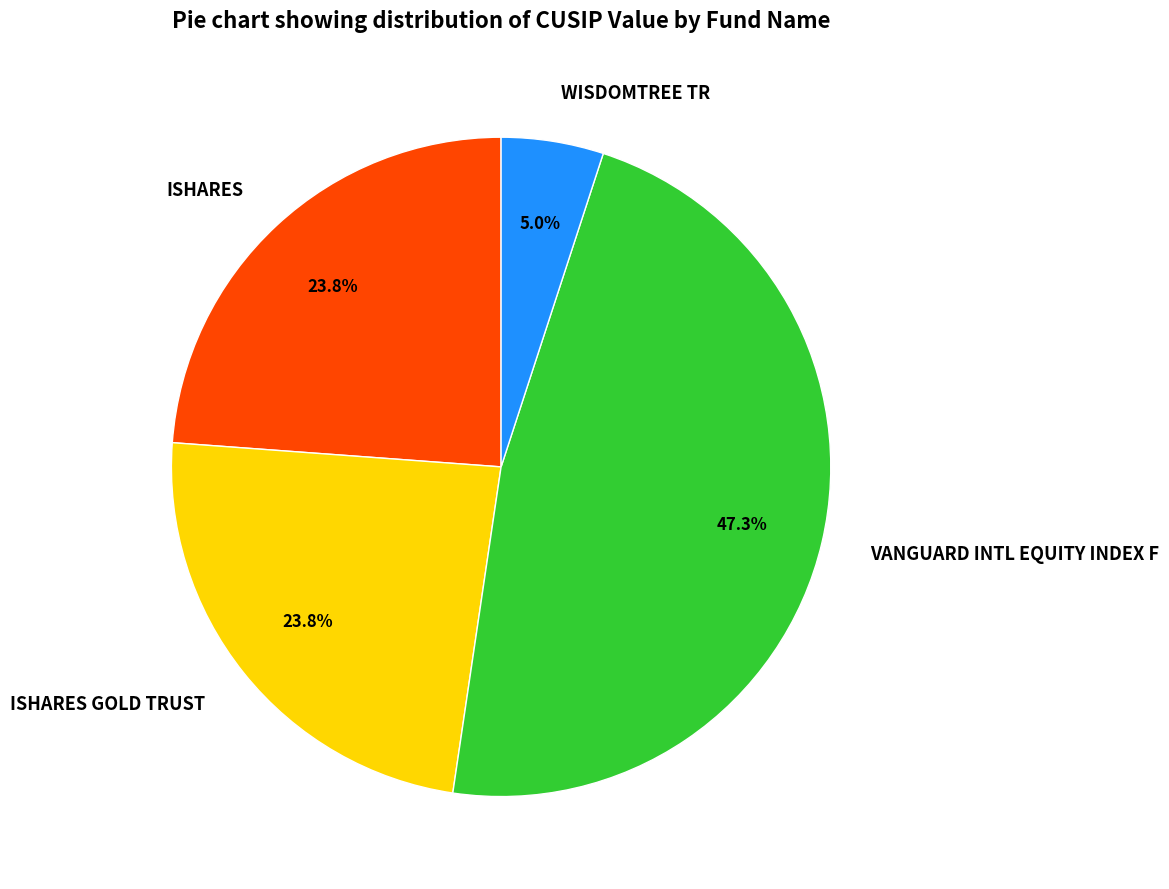

Which has a higher value, WISDOMTREE TR or ISHARES GOLD TRUST?

ISHARES GOLD TRUST